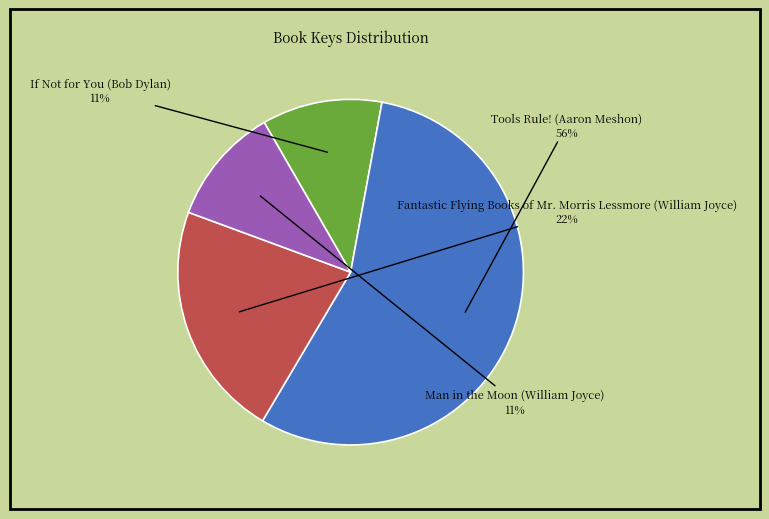

Which category accounts for the majority?

Tools Rule! (Aaron Meshon)